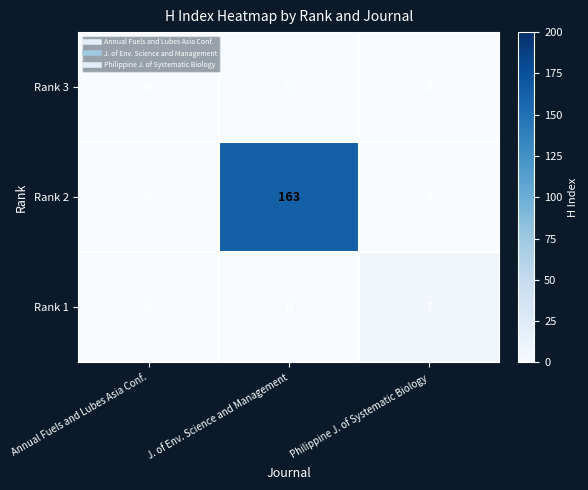

At how many categories does at least one series exceed 2?

2